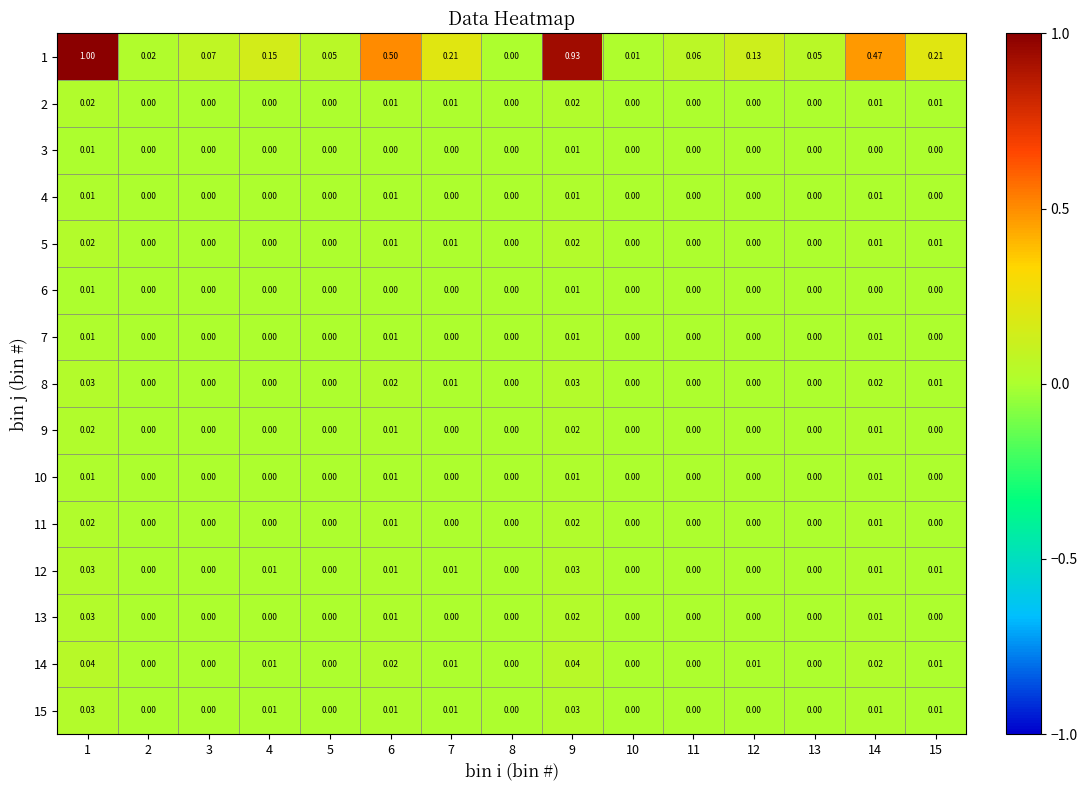

Is the value of 8 at 9 greater than the value of 13 at 15?

Yes